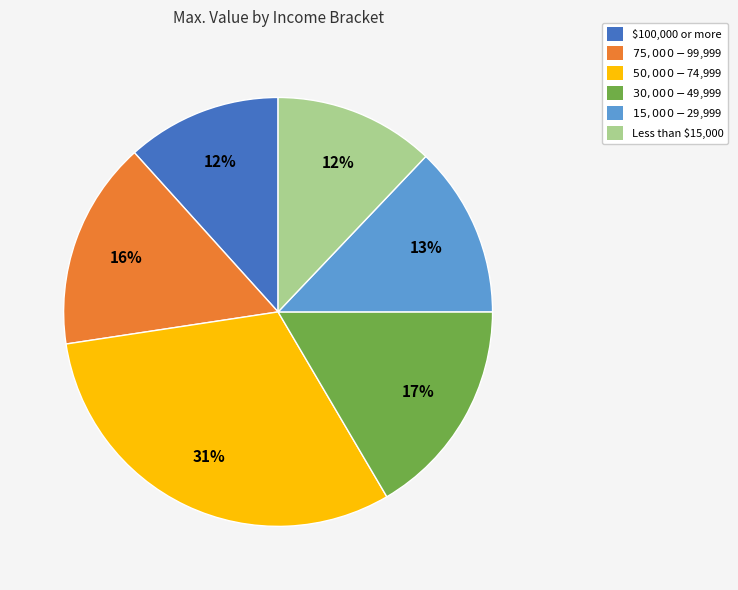

Is $100,000 or more the majority of the pie?

No